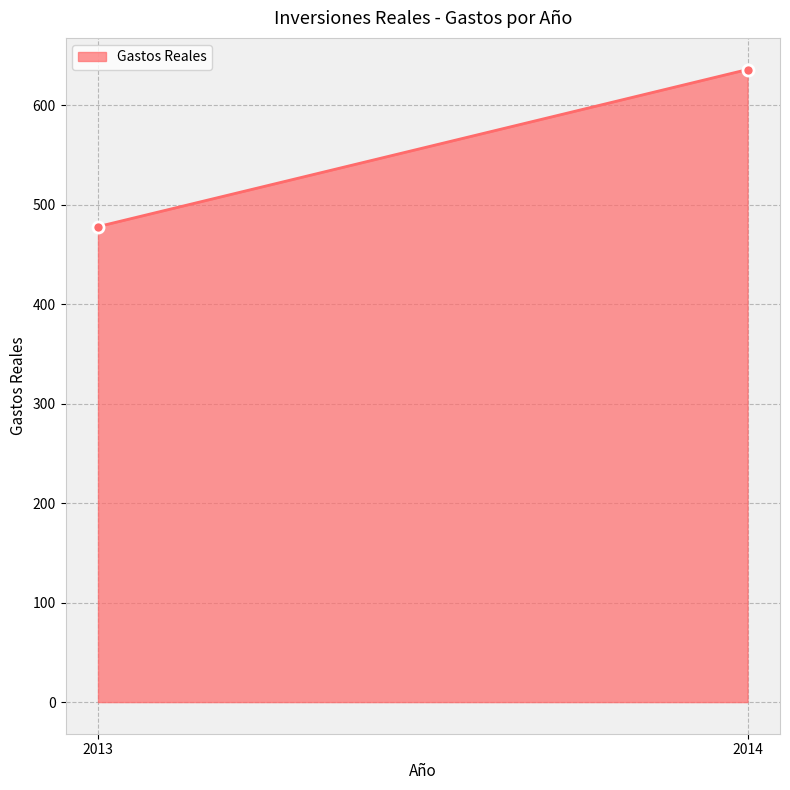

What is the ratio of the value at 2014 to the value at 2013?

1.3